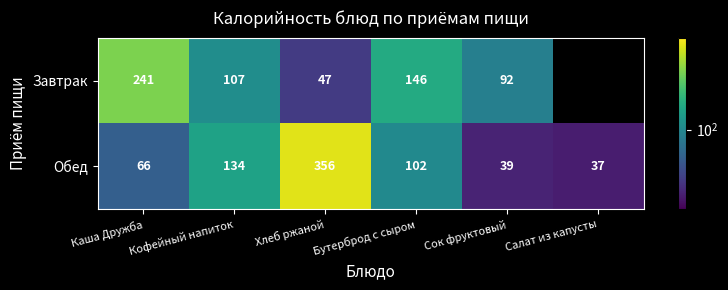

Between Салат из капусты and Каша Дружба, which is larger?

Каша Дружба